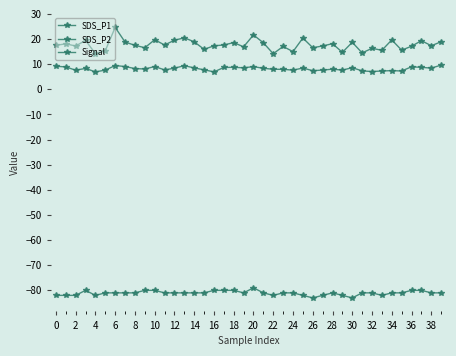

What is the value of the SDS_P2 point at the 27th from the left?

8.5